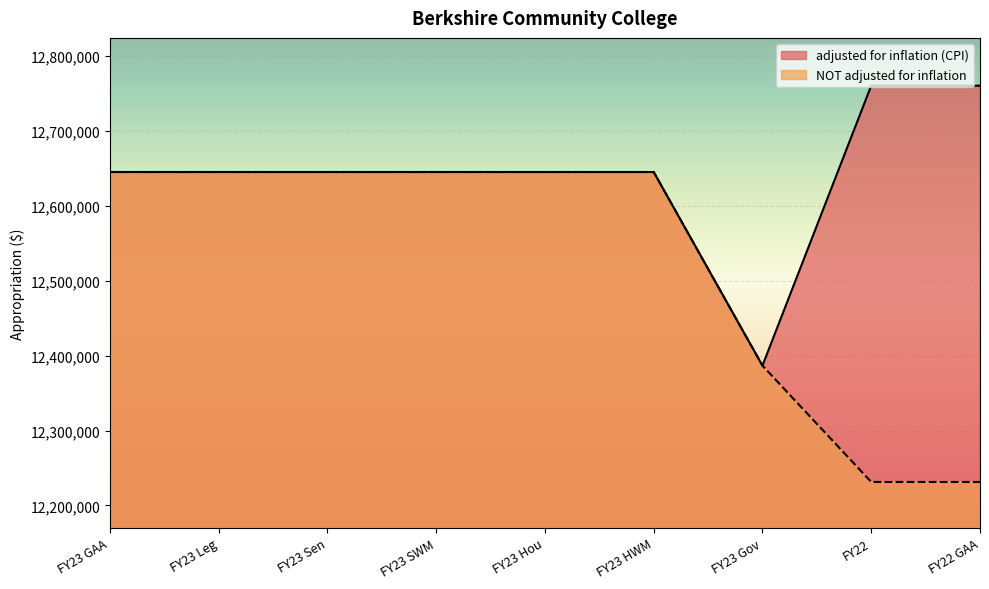

What is the approximate value of adjusted for inflation (CPI) at FY23 GAA, to the nearest 10?

12645270